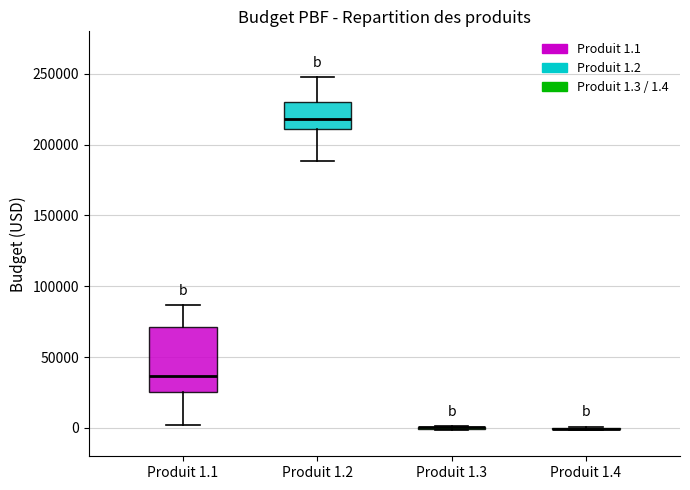

Reading left to right, transcribe this box plot: for each box, give where its median line is, the range the box spans, and where its two whiskers end, as read against the y-axis. The values are not printed on the chart, so give them approximately, as read against the axis.

Produit 1.1: median 35000, box 25000 to 70000, whiskers 0 to 85000
Produit 1.2: median 220000, box 210000 to 230000, whiskers 190000 to 250000
Produit 1.3: box collapsed to a line at 0, whiskers 0 to 0
Produit 1.4: box collapsed to a line at 0, whiskers 0 to 0